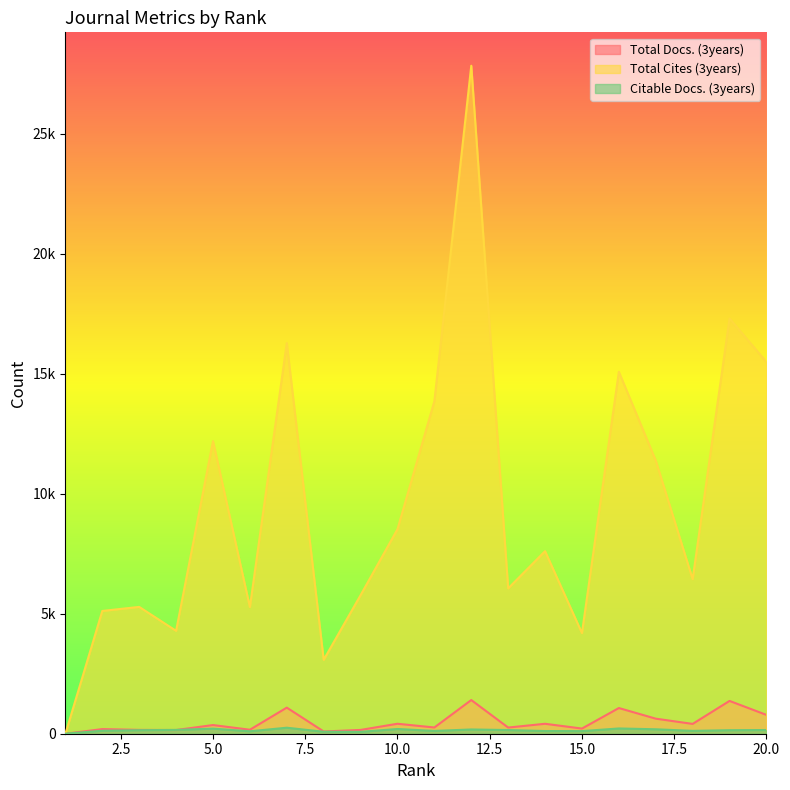

Where is Total Cites (3years) nearest to the value 13912?

11